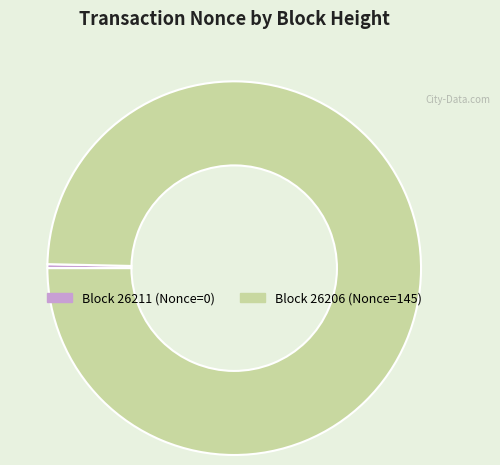

Is there a majority slice in this chart?

Yes